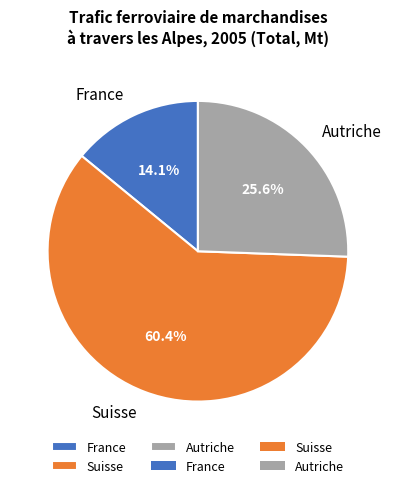

What percentage is NOT represented by France?

85.9%